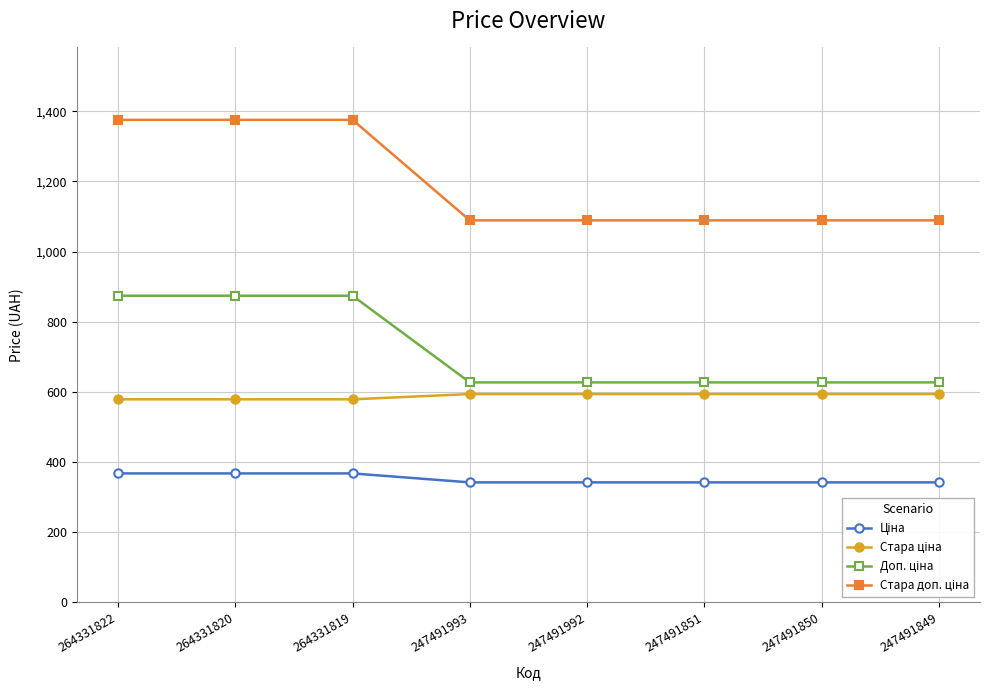

Does the chart have visible grid lines?

Yes